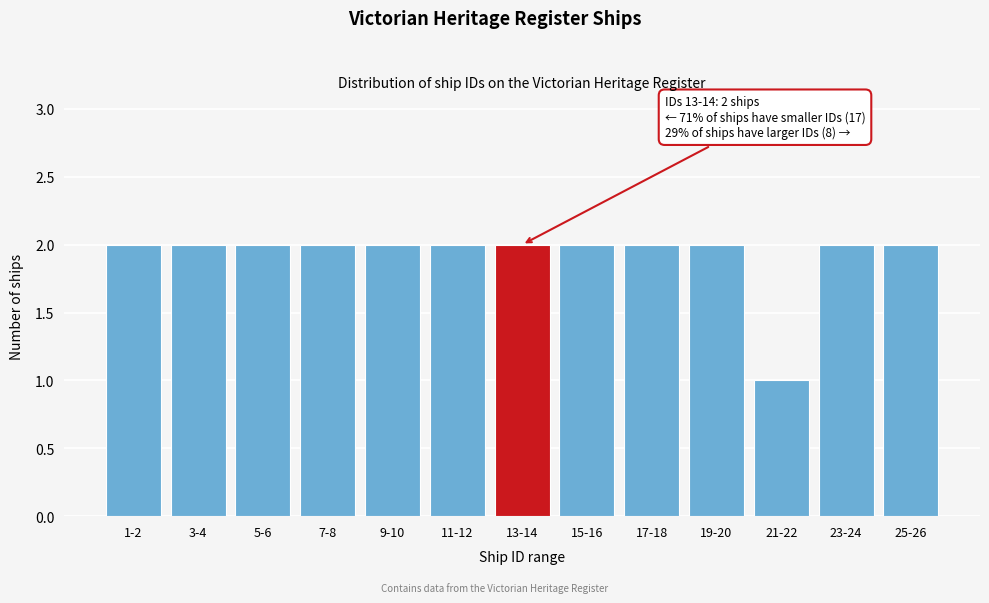

Reading left to right, transcribe all the data shown in this chart.

2	2	2	2	2	2	2	2	2	2	1	2	2